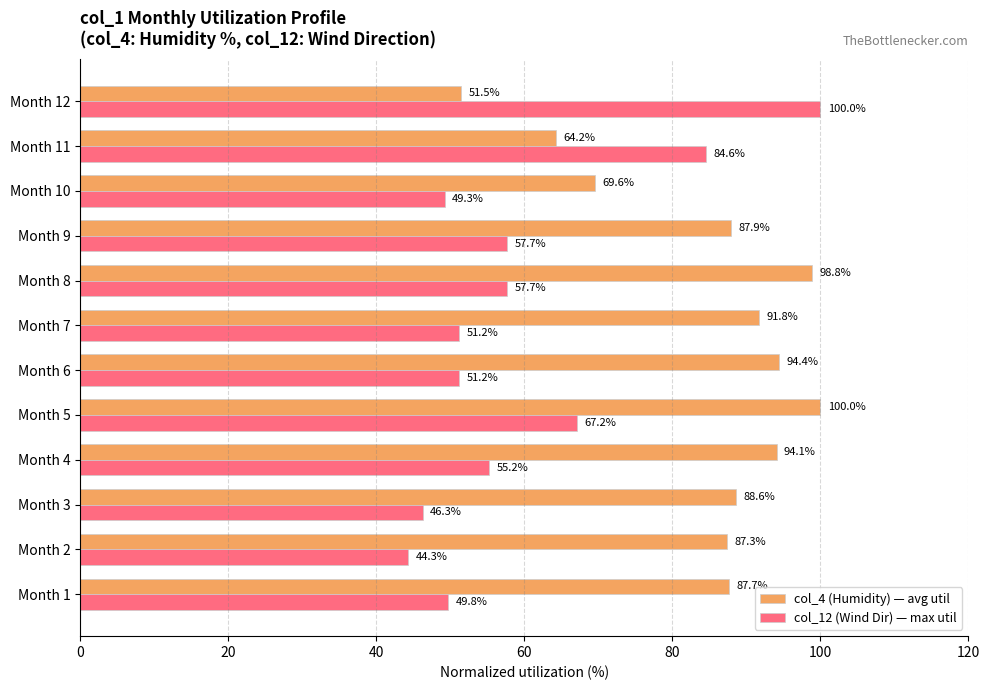

List the series in order of their peak value, highest first.

col_4 (Humidity) — avg util, col_12 (Wind Dir) — max util